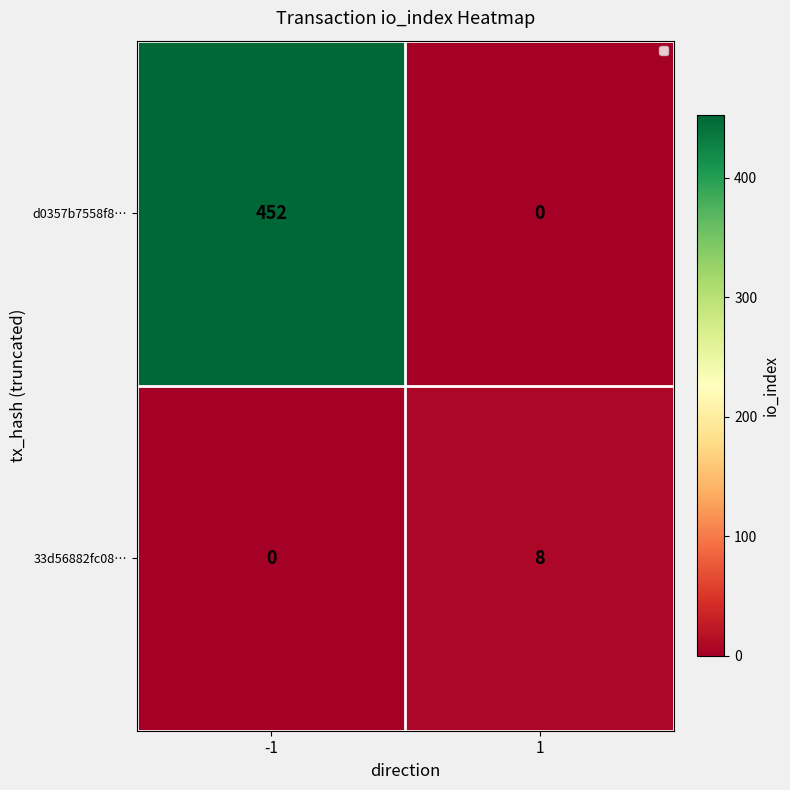

Reading left to right, transcribe all the data shown in this chart.

d0357b7558f8…: 452	0
33d56882fc08…: 0	8